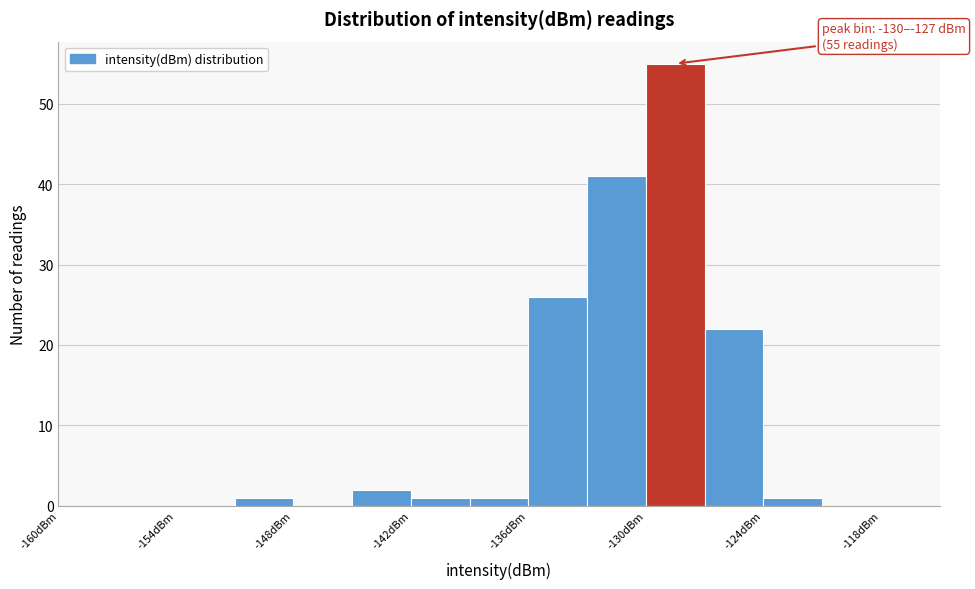

Around what value on the x-axis is the tallest bar? Give the approximate position of its centre, as read against the axis.

-128